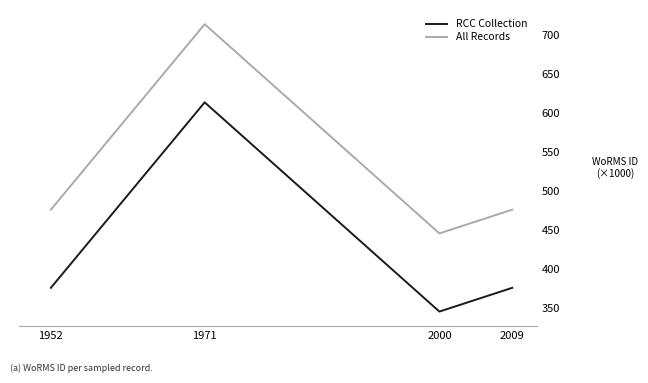

What is the difference between the highest and lowest values at 2000?

100.0